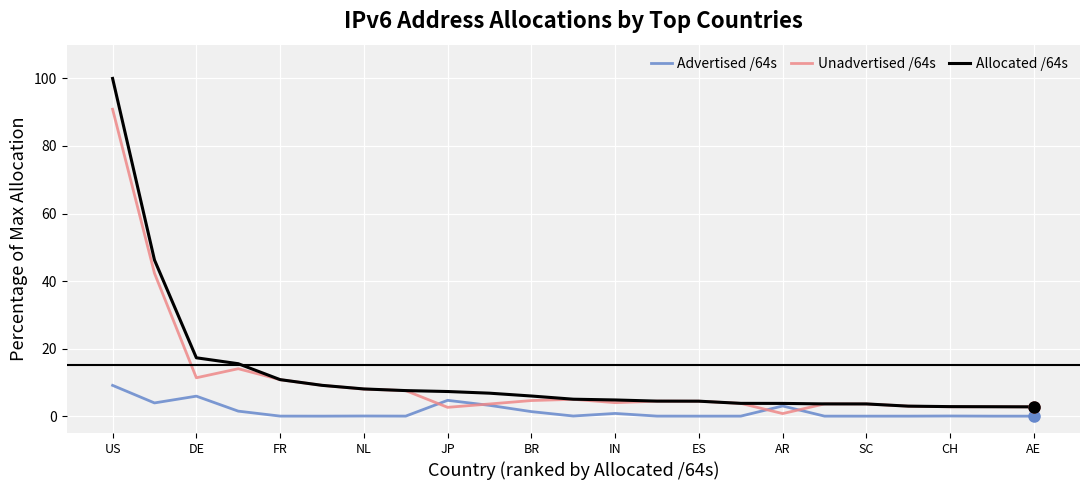

What is the maximum value shown in the chart?

100.0